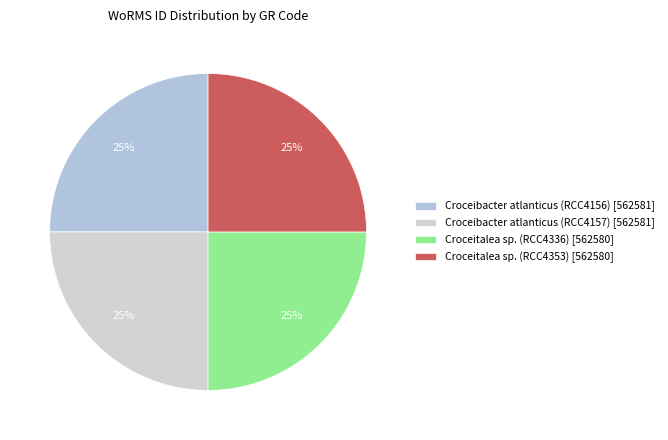

To the nearest percent, what is the combined percentage of Croceitalea sp. (RCC4353) and Croceibacter atlanticus (RCC4157)?

50%